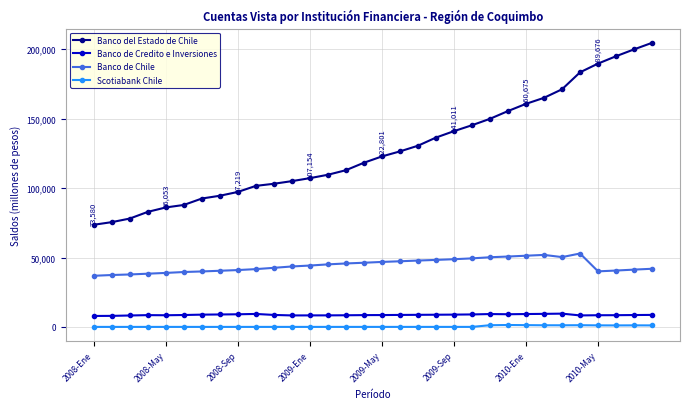

At how many categories does at least one series exceed 186646?

4